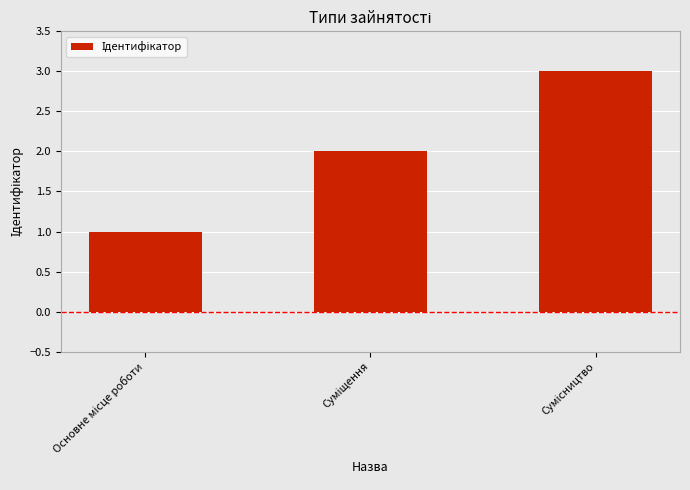

How many data points are less than 2?

1